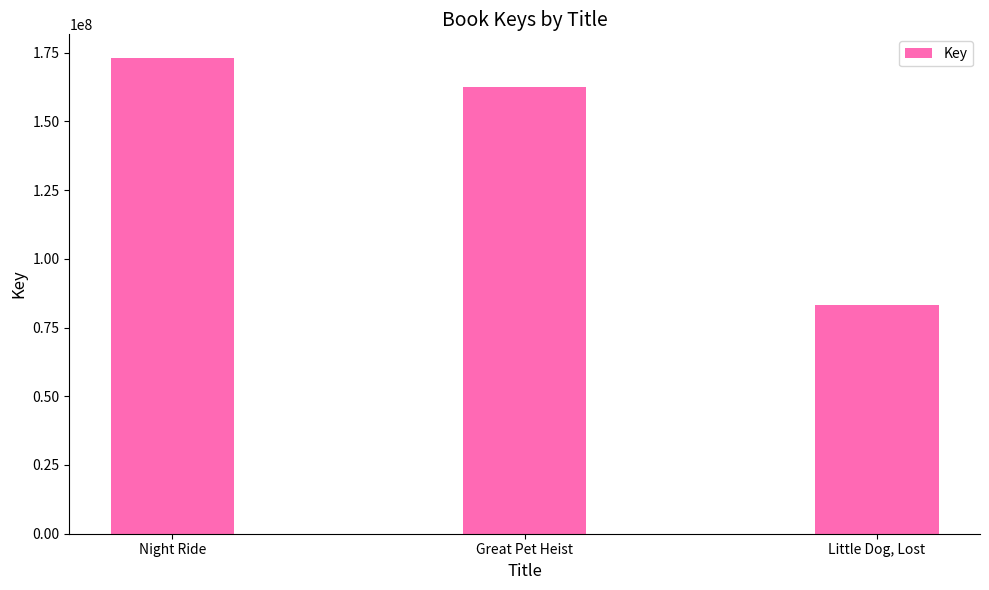

What is the label of the 2nd bar from the left?

Great Pet Heist